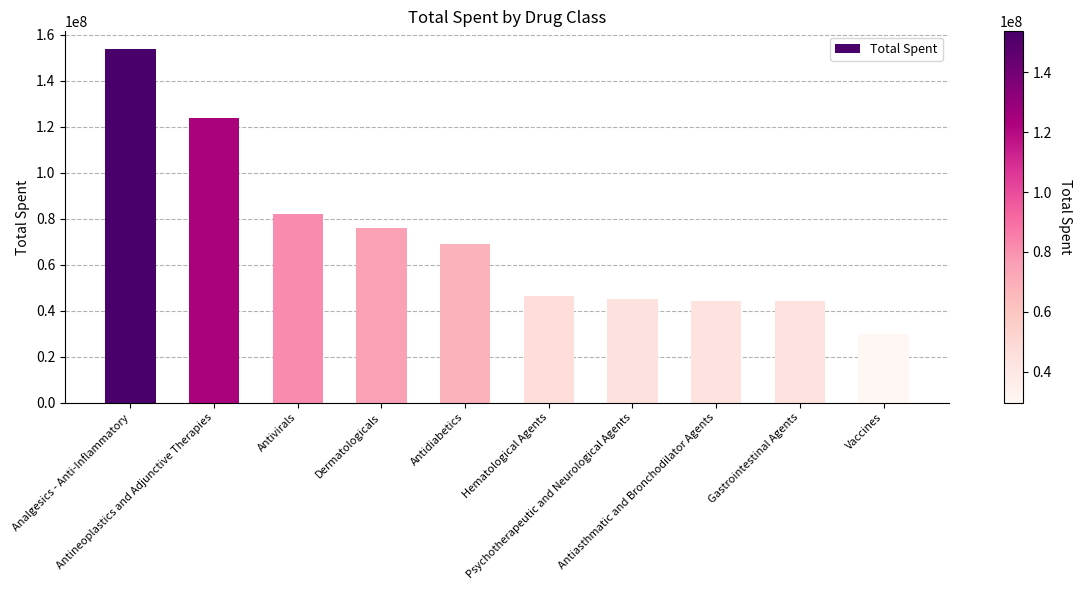

Count the number of data series in this chart.

1